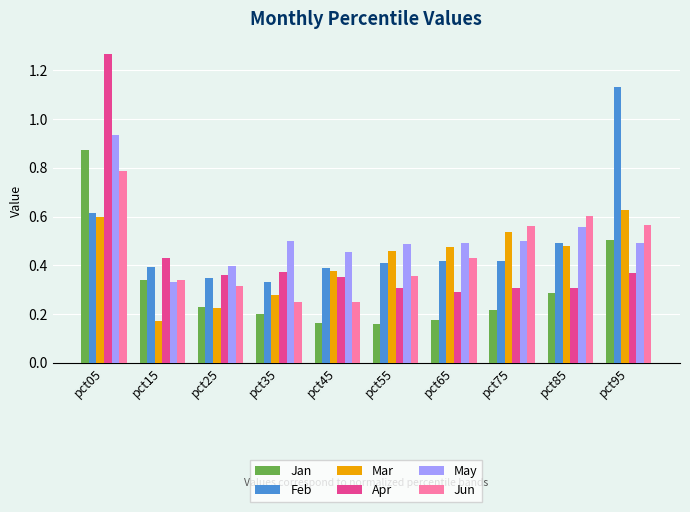

Which series has the largest range (max minus min)?

Apr